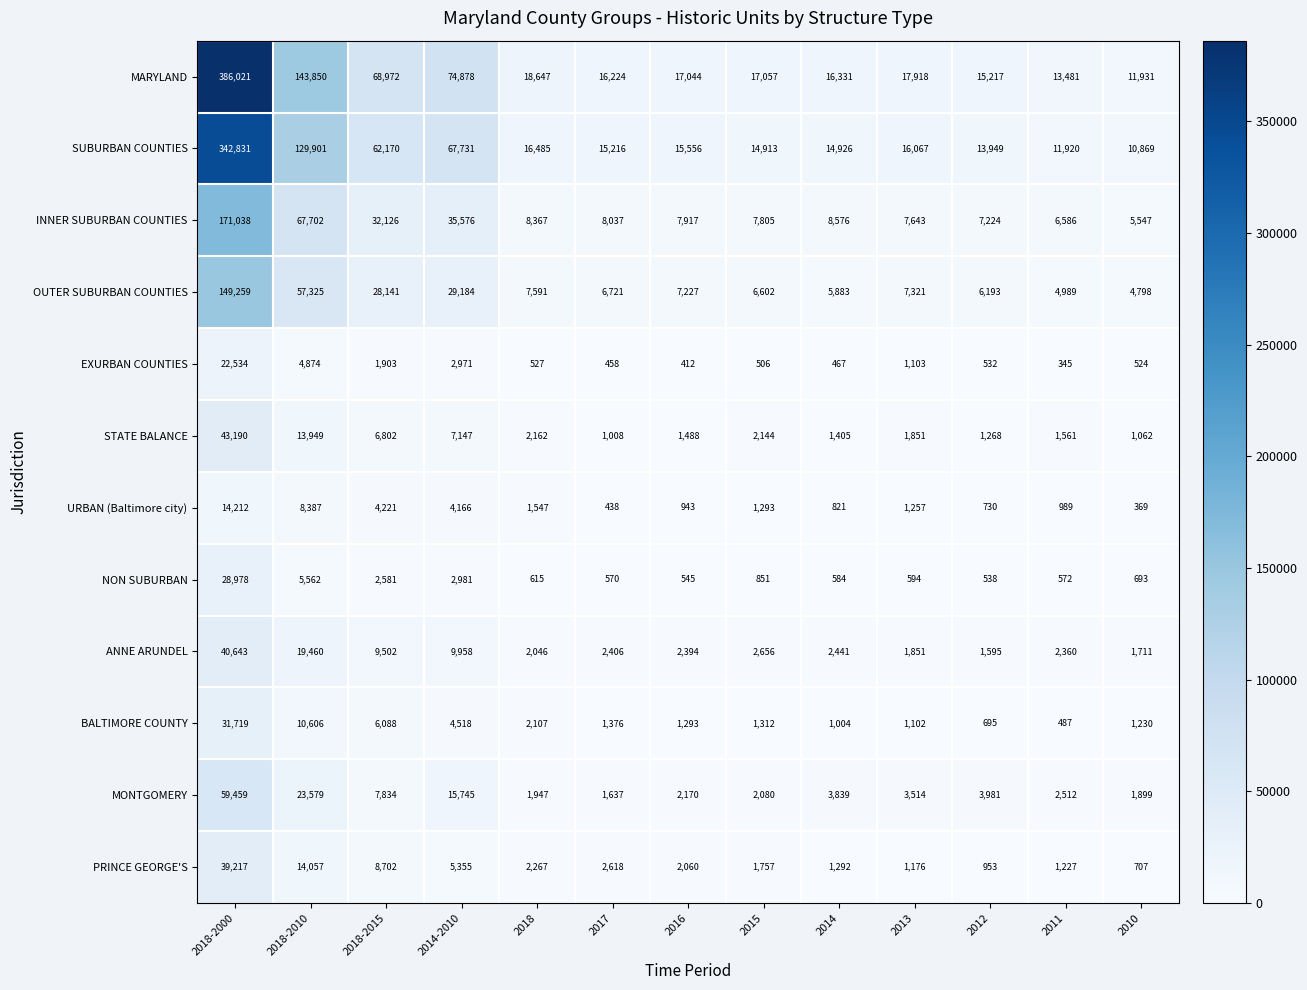

List the series in order of their peak value, highest first.

MARYLAND, SUBURBAN COUNTIES, INNER SUBURBAN COUNTIES, OUTER SUBURBAN COUNTIES, MONTGOMERY, STATE BALANCE, ANNE ARUNDEL, PRINCE GEORGE'S, BALTIMORE COUNTY, NON SUBURBAN, EXURBAN COUNTIES, URBAN (Baltimore city)